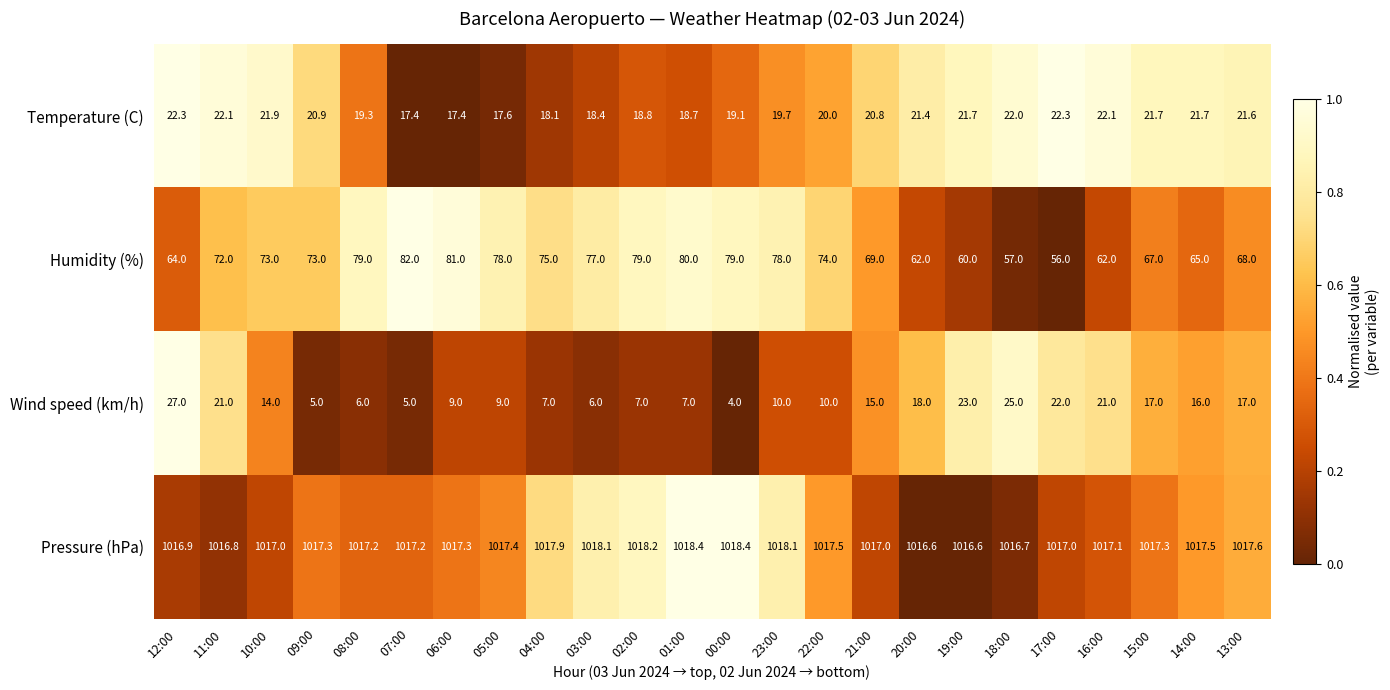

The value of Pressure (hPa) at 09:00 is 655.4. True or false?

False